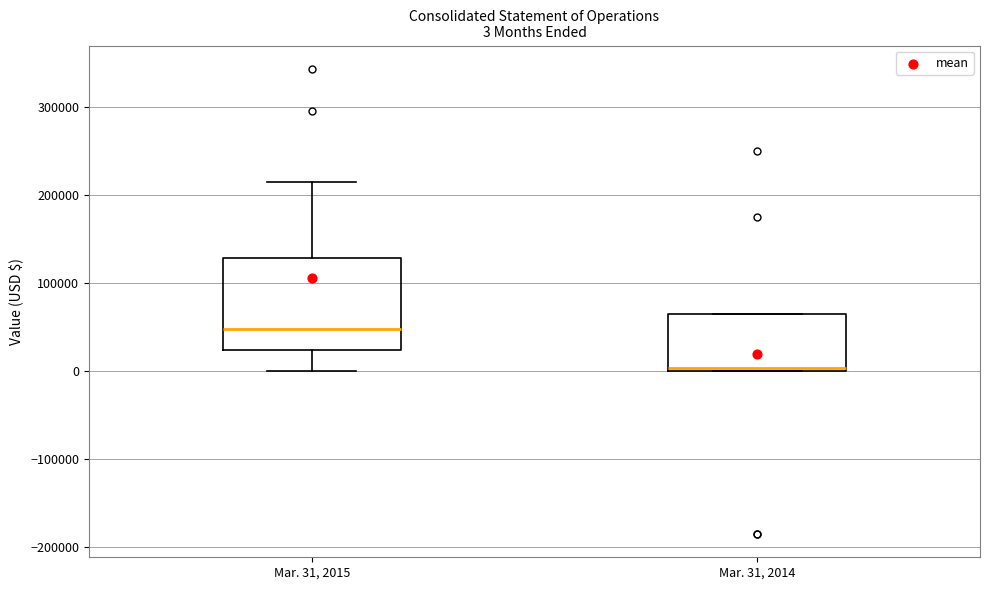

Which box is the tallest, from its lower edge to its upper edge?

Mar. 31, 2015